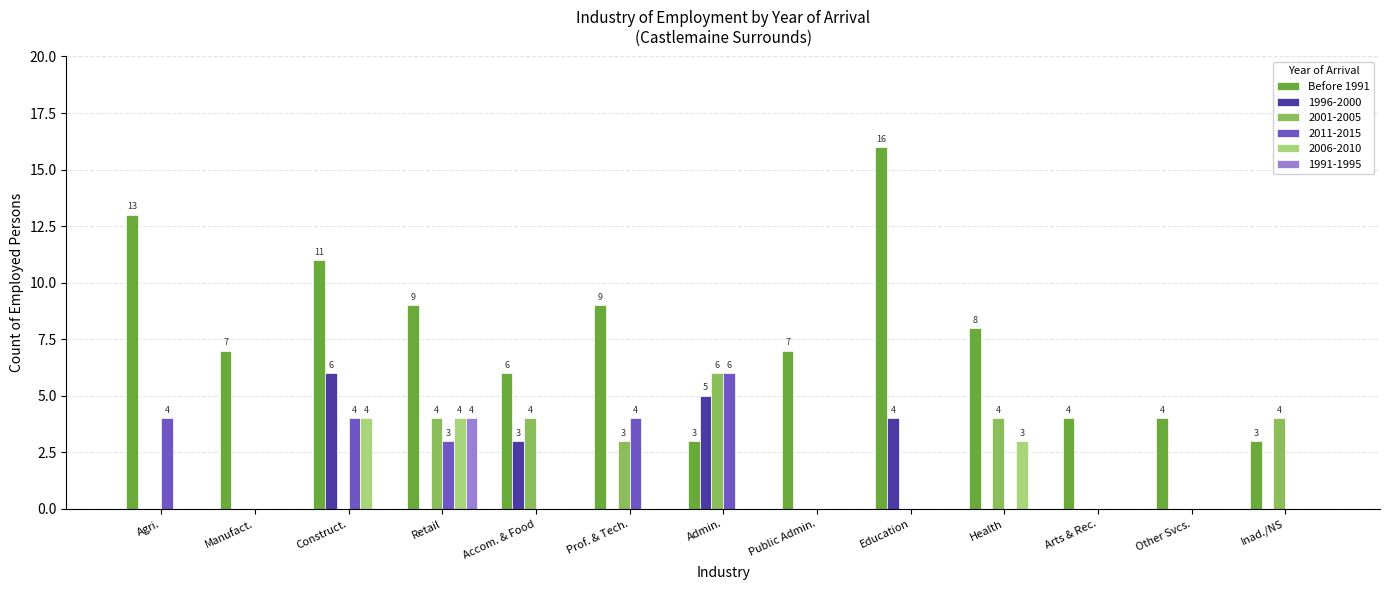

What is the greatest value displayed?

16